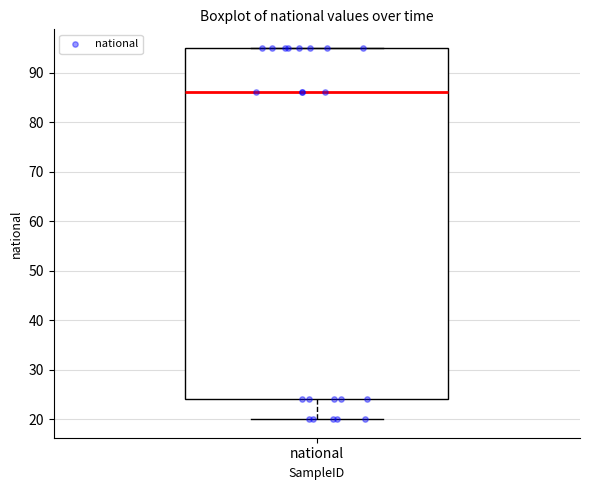

Transcribe this box plot: give where the median line is, the range the box spans, and where the two whiskers end, as read against the y-axis. The values are not printed on the chart, so give them approximately, as read against the axis.

median 86, box 24 to 95, whiskers 20 to 95